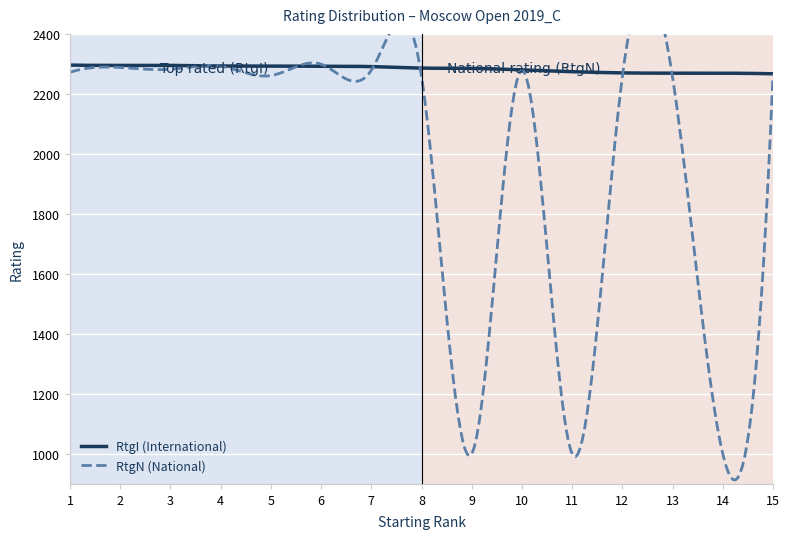

At which category does RtgN reach its first local peak?

2